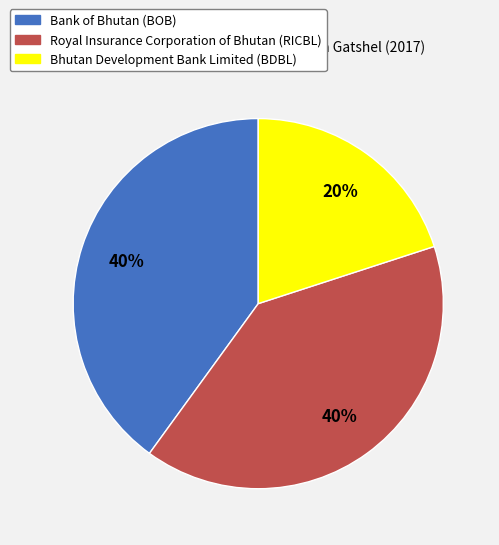

What is the smallest slice in the pie chart?

Bhutan Development Bank Limited (BDBL)